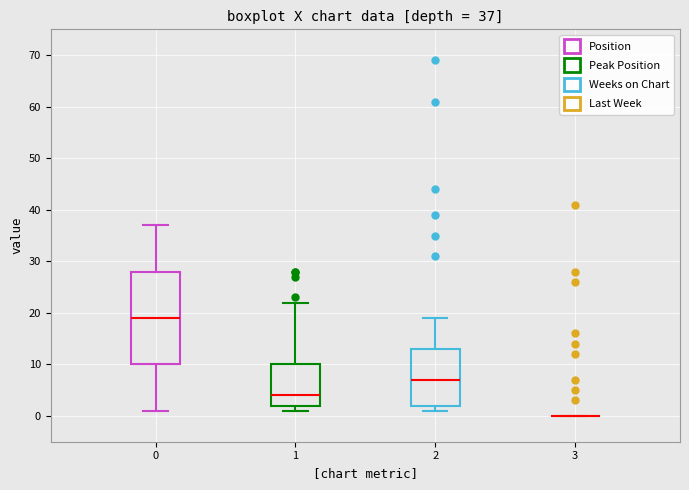

Comparing the boxes themselves (not the whiskers), which one is the tallest?

0